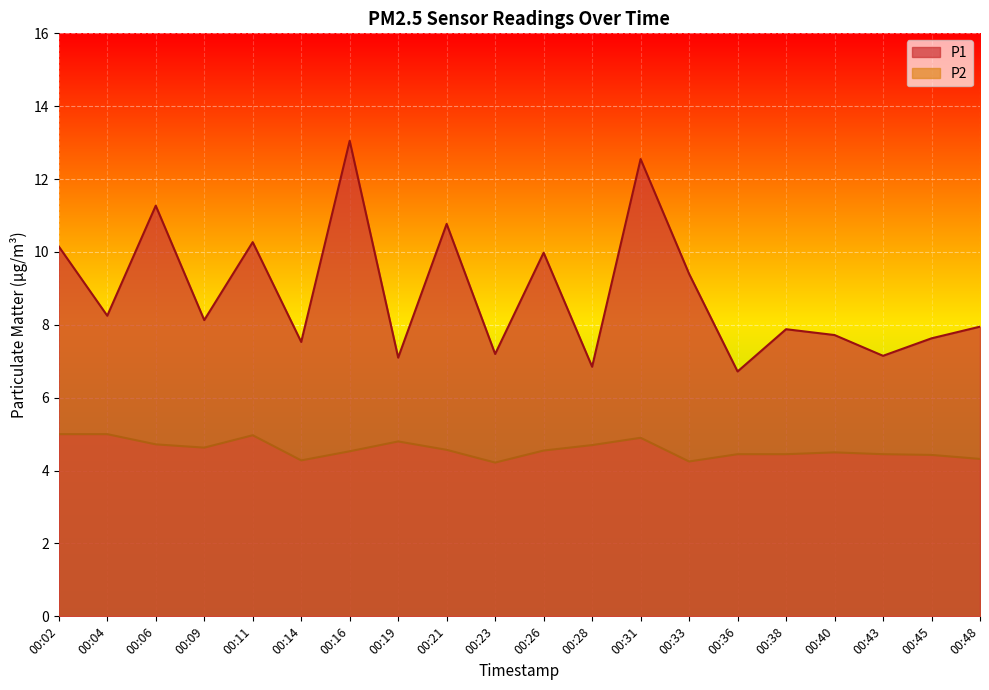

The value of P2 at 00:06 is 4.7. True or false?

True